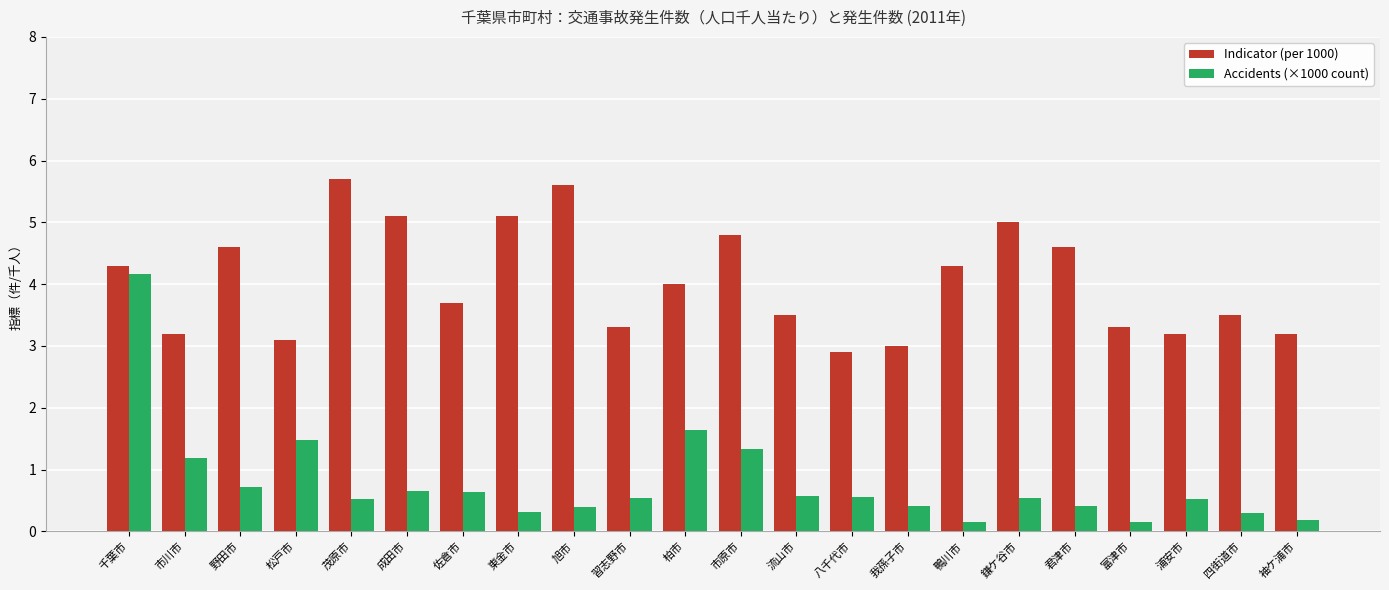

True or false: Indicator (per 1000) has a value of 3.5 at 四街道市.

True